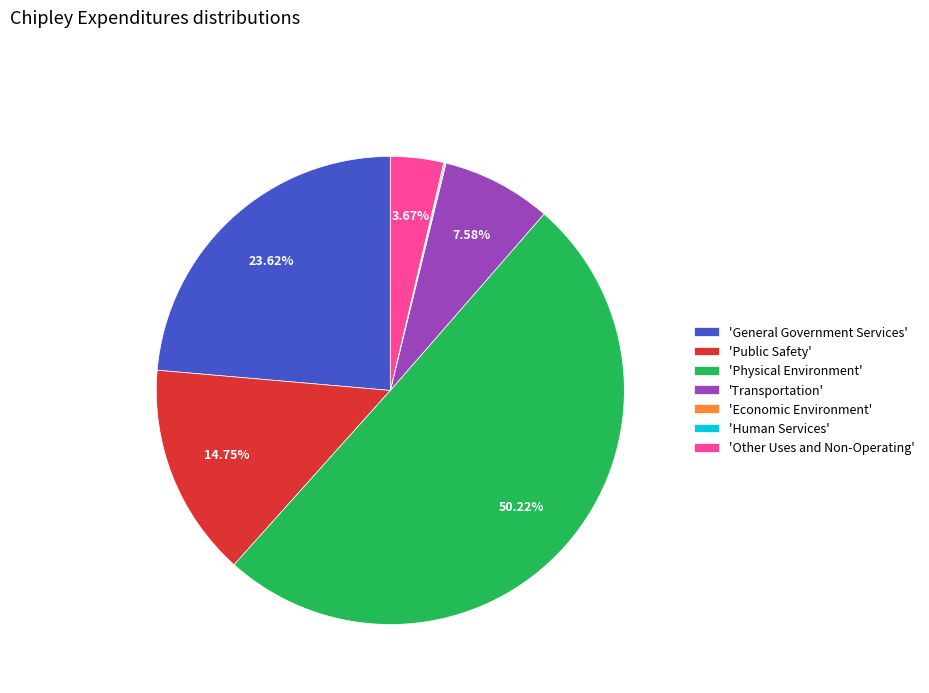

Which category has the biggest portion of the pie?

'Physical Environment'